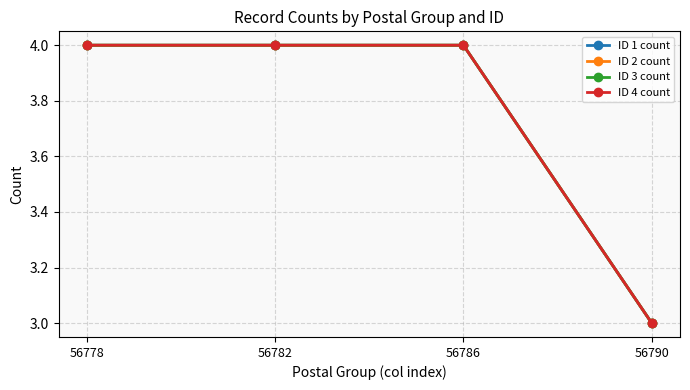

Reading left to right, extract all data points from this chart.

ID 1 count: 4	4	4	3
ID 2 count: 4	4	4	3
ID 3 count: 4	4	4	3
ID 4 count: 4	4	4	3